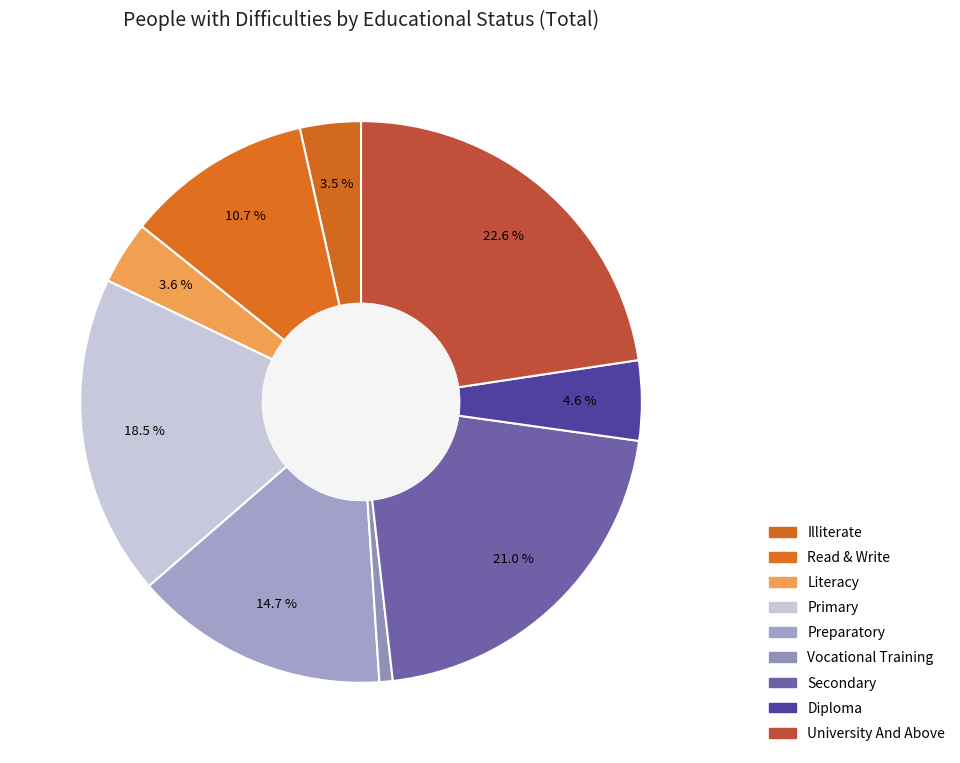

Is the sum of Diploma and Secondary greater than half?

No